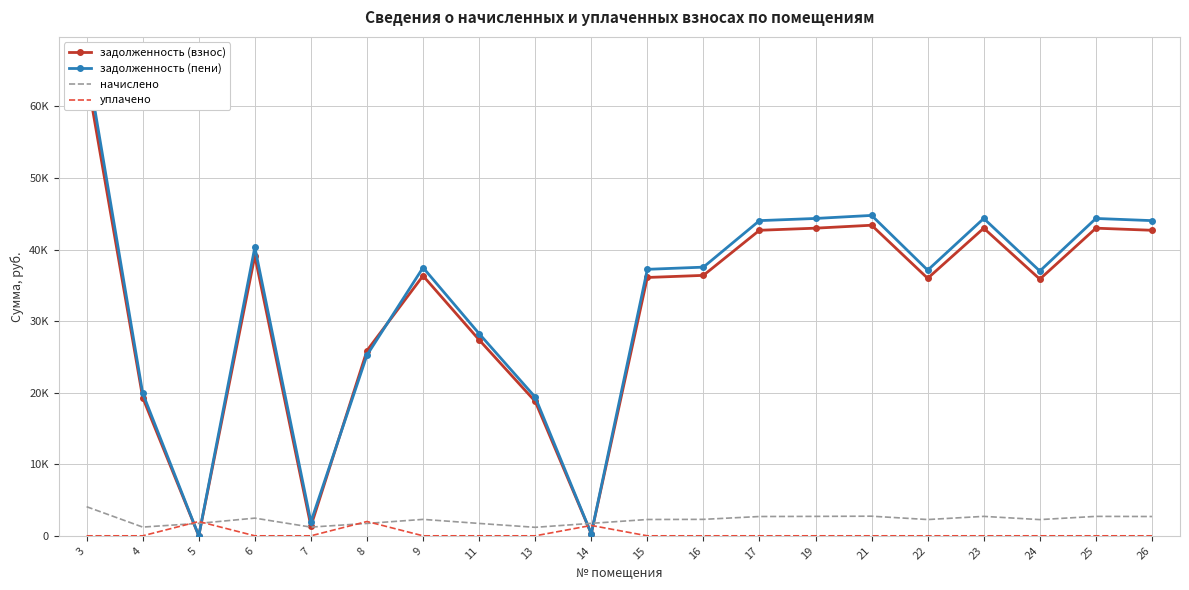

How many values in задолженность (пени) are above zero?

19